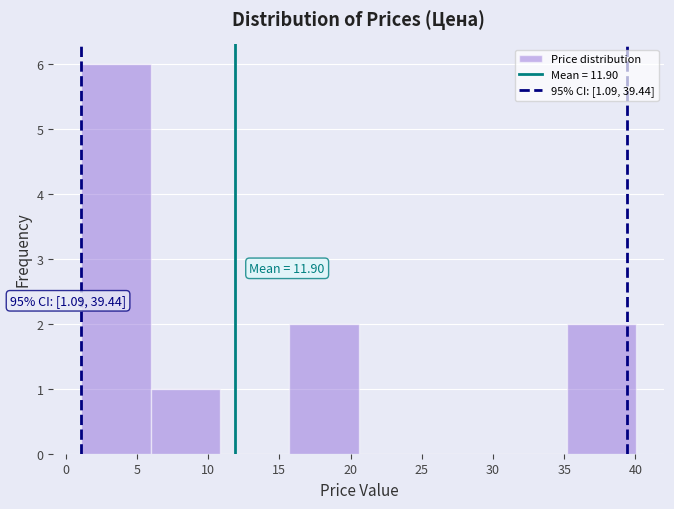

Over which range of the x-axis is the bar tallest?

1.0 to 6.0